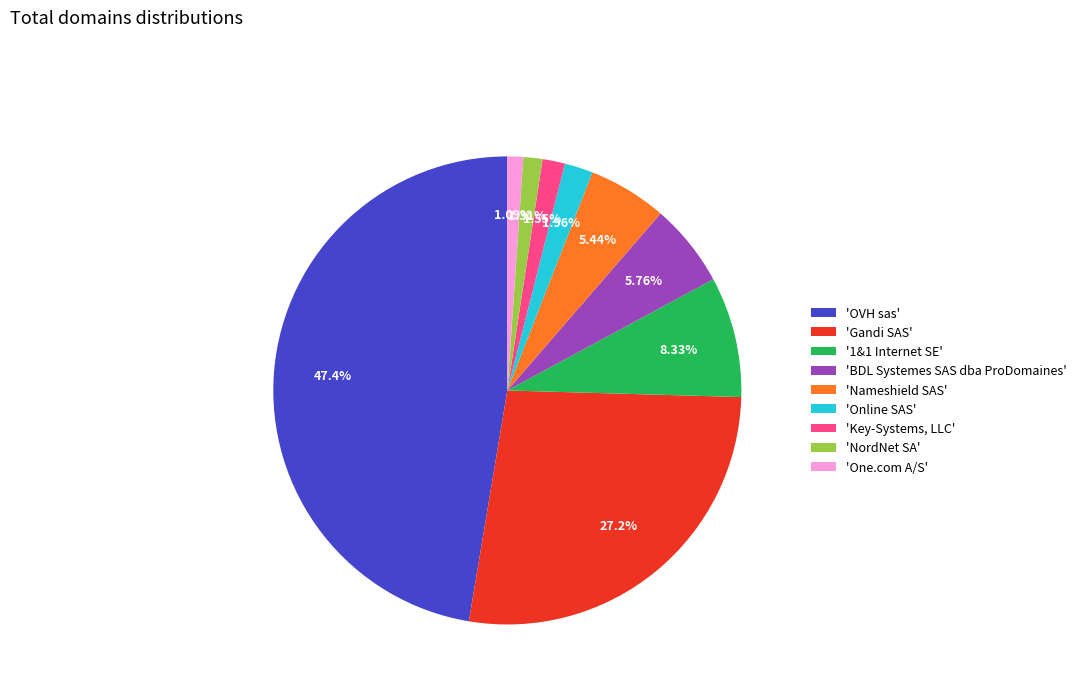

Which slice is the largest?

'OVH sas'